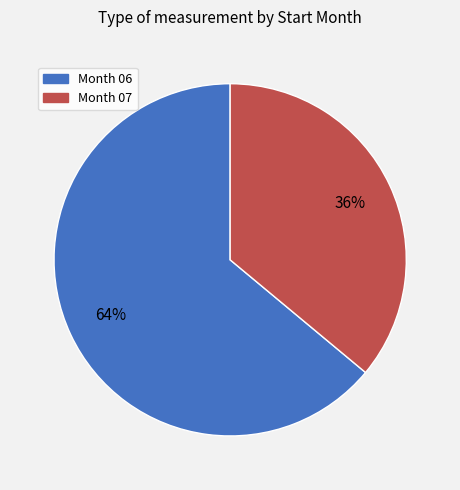

To the nearest percent, what is the average slice percentage?

50%